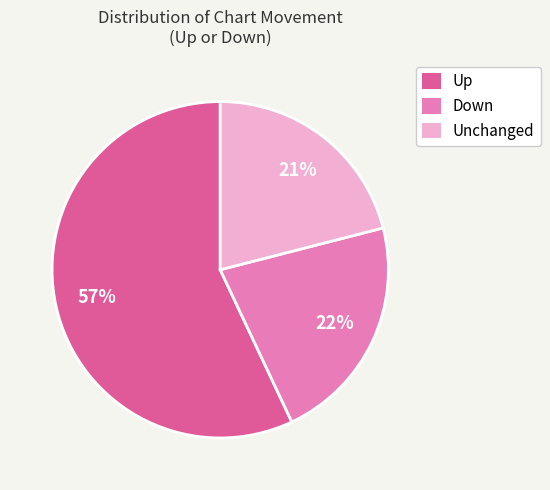

Is it true that Up is 43% of the pie?

False